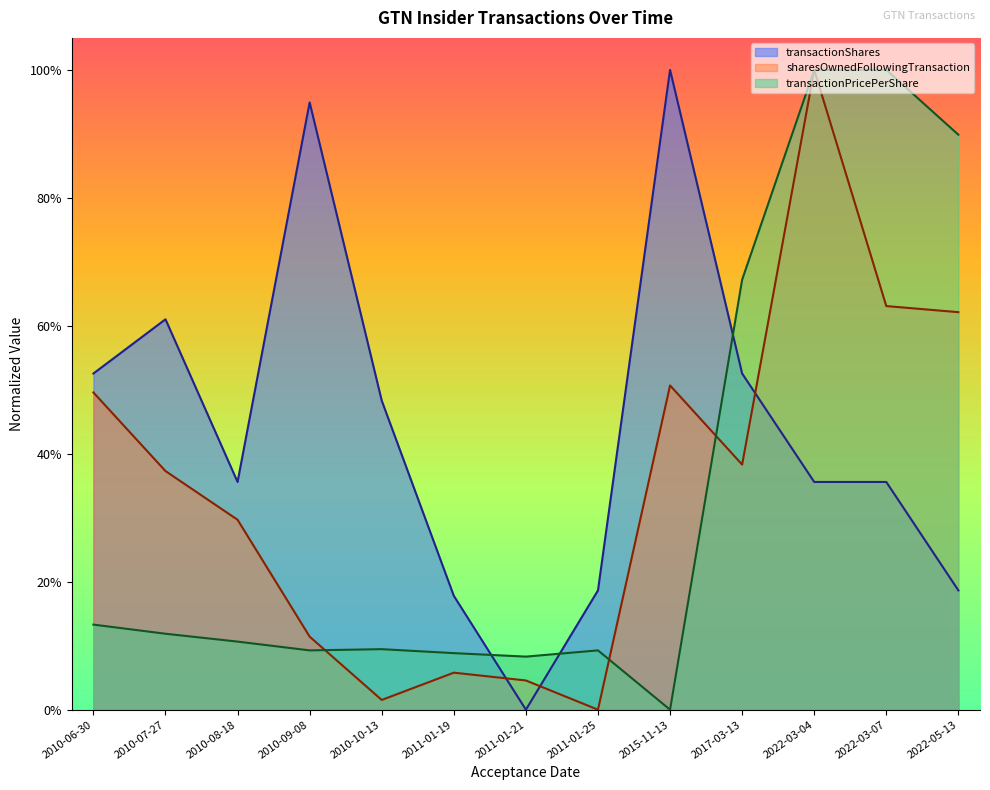

Rank the series by their maximum value, from highest to lowest.

transactionShares, sharesOwnedFollowingTransaction, transactionPricePerShare